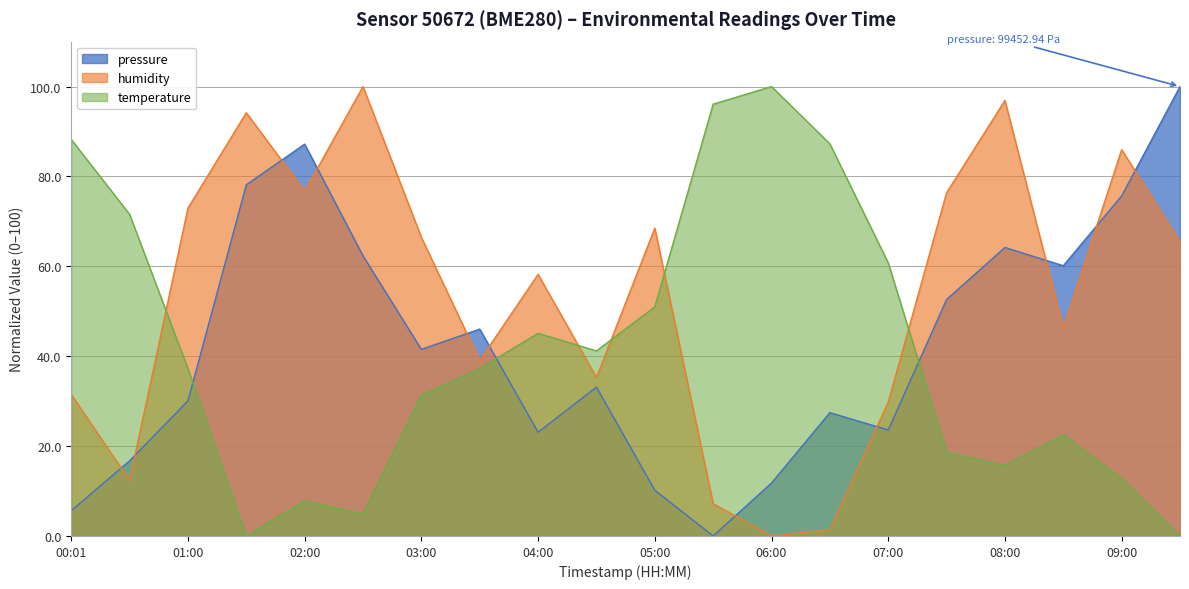

What position from the left is 03:00?

7